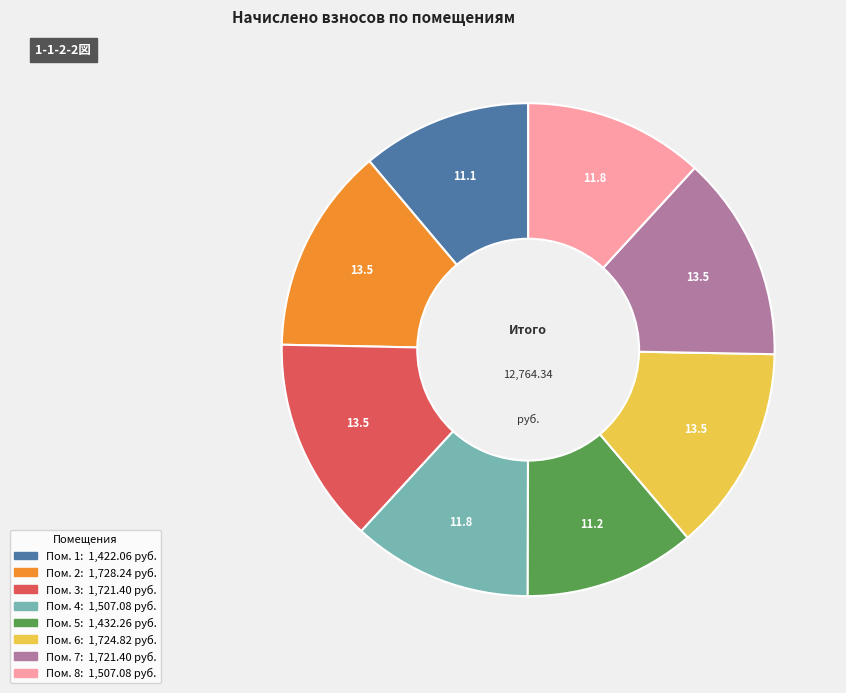

Is there any slice that represents more than half of the pie?

No